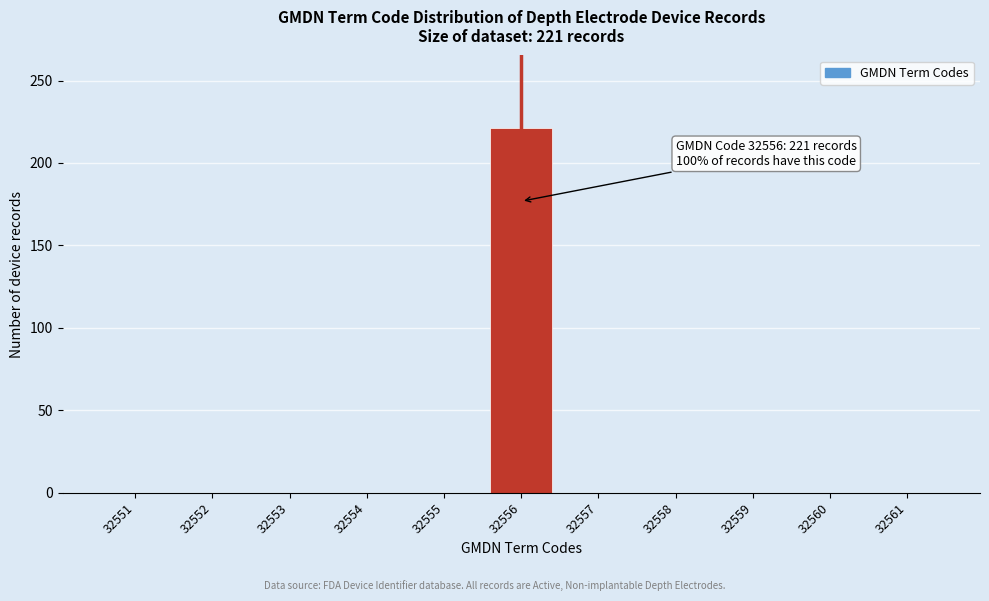

Which range on the x-axis has the tallest bar?

32555.5 to 32556.5